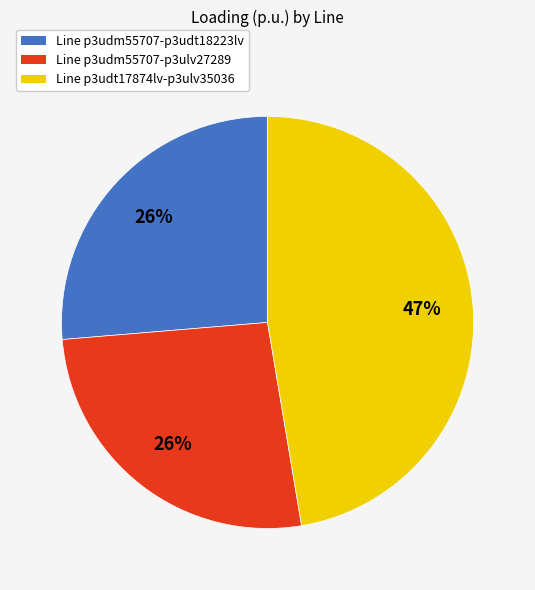

What is the largest slice in the pie chart?

Line p3udt17874lv-p3ulv35036